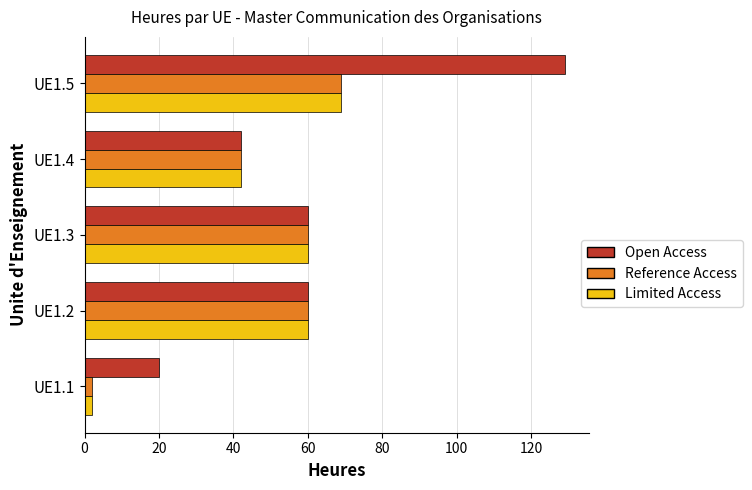

The value of Reference Access at UE1.3 is 60. True or false?

True